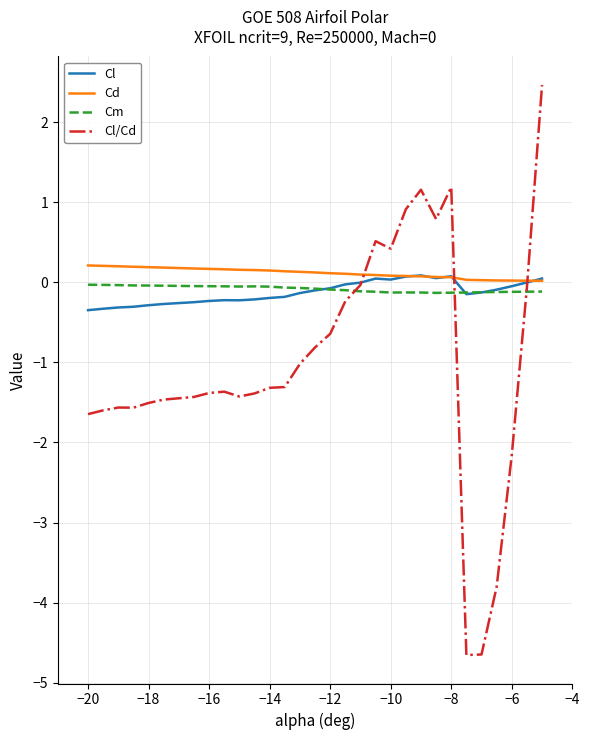

What is the difference between the maximum and minimum values in the Cl/Cd series?

7.1